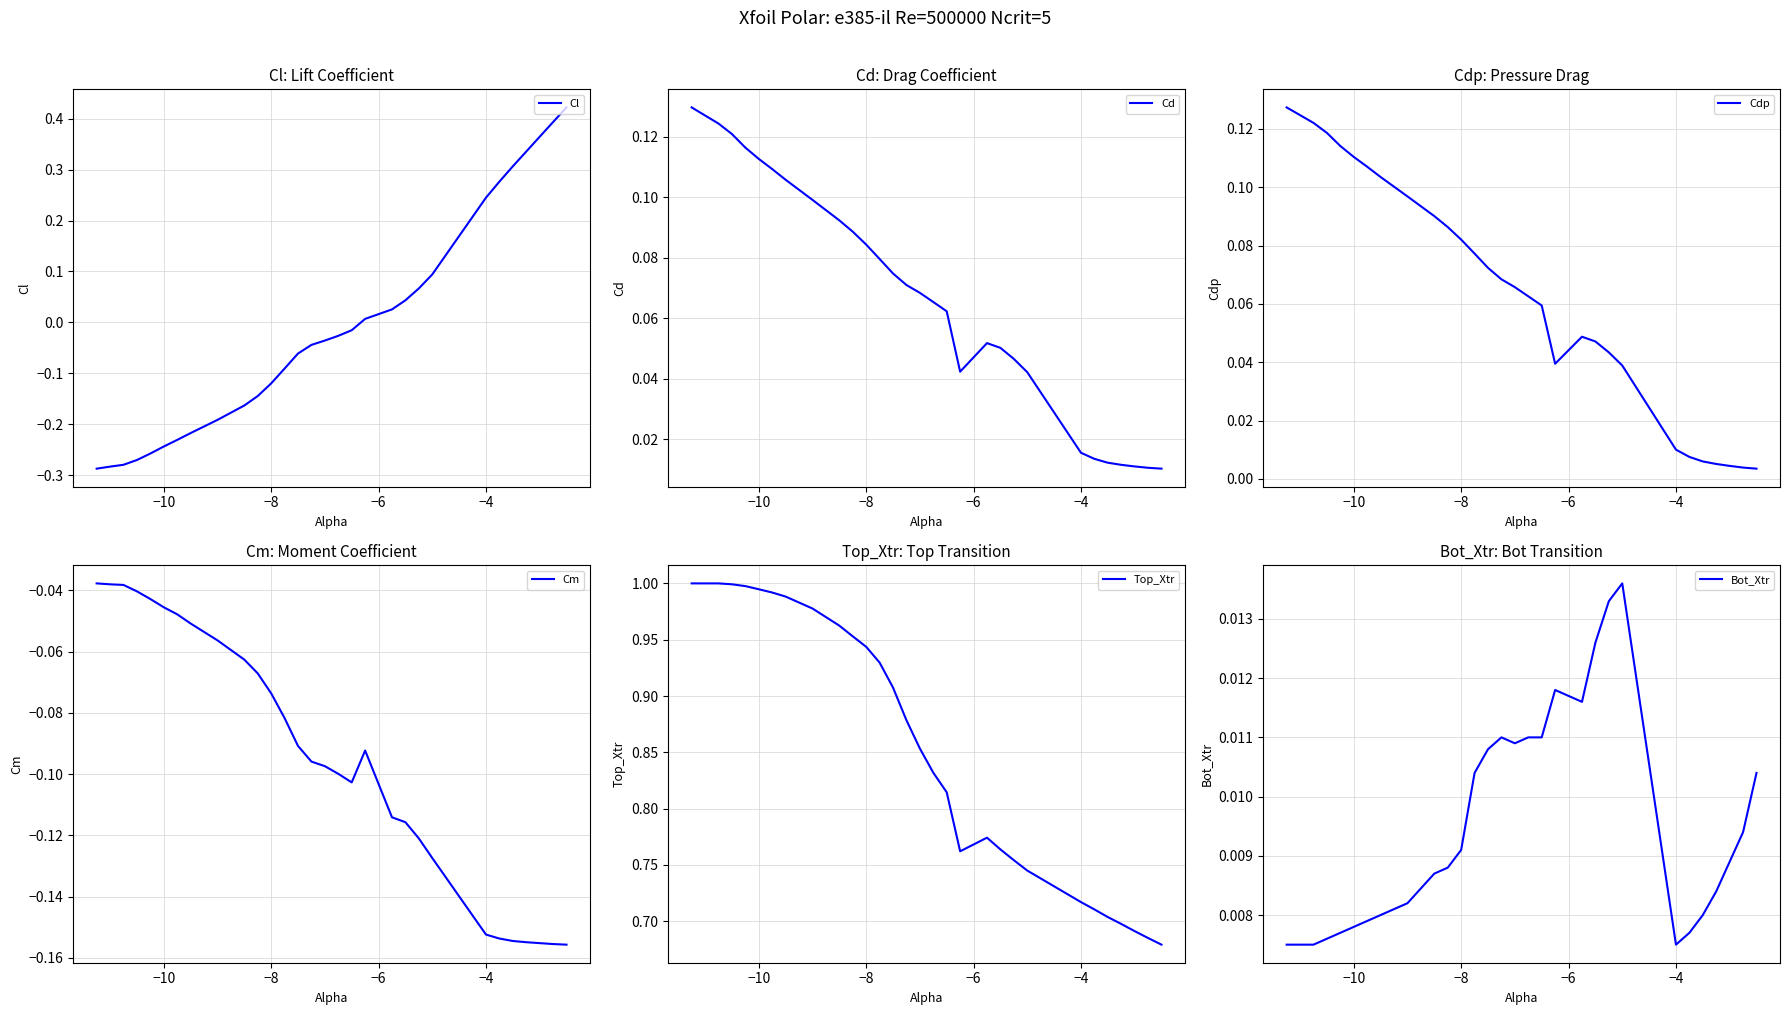

Rank the series by their maximum value, from lowest to highest.

Cm, Bot_Xtr, Cdp, Cd, Cl, Top_Xtr